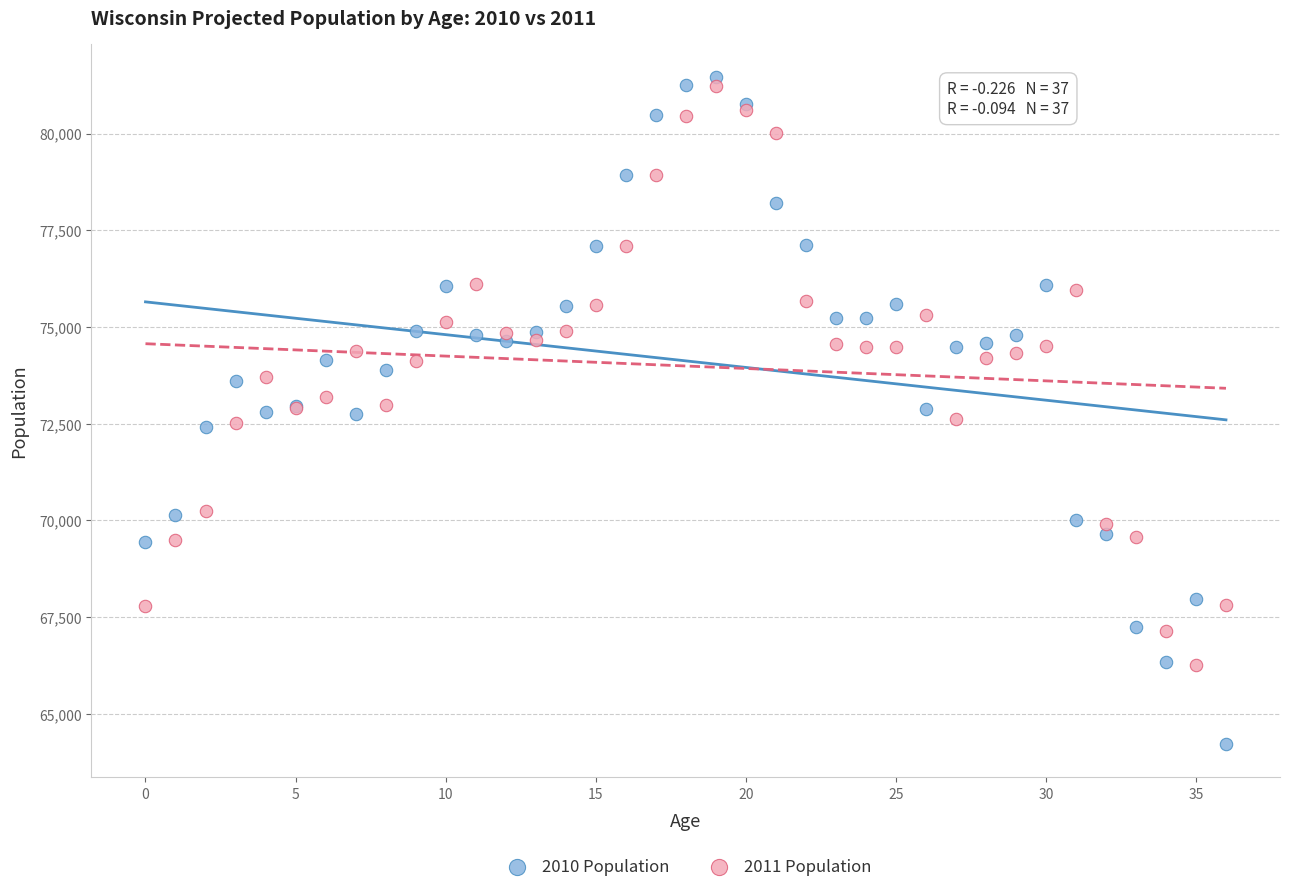

Which series reaches the minimum Y coordinate?

2010 Population